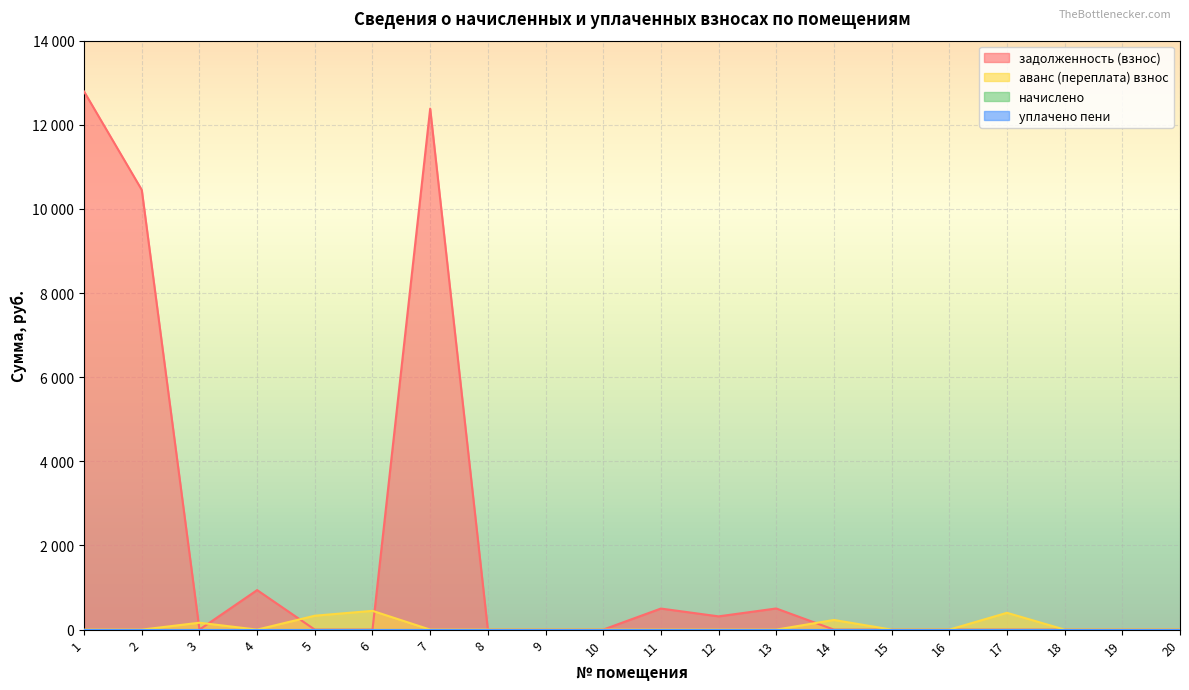

Which label corresponds to the smallest value in the chart?

3